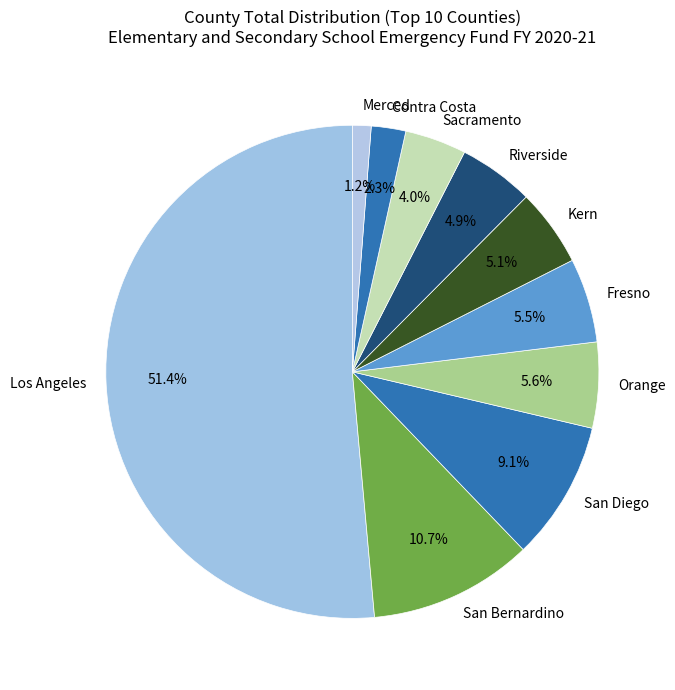

To the nearest percent, what is the average slice percentage?

10%